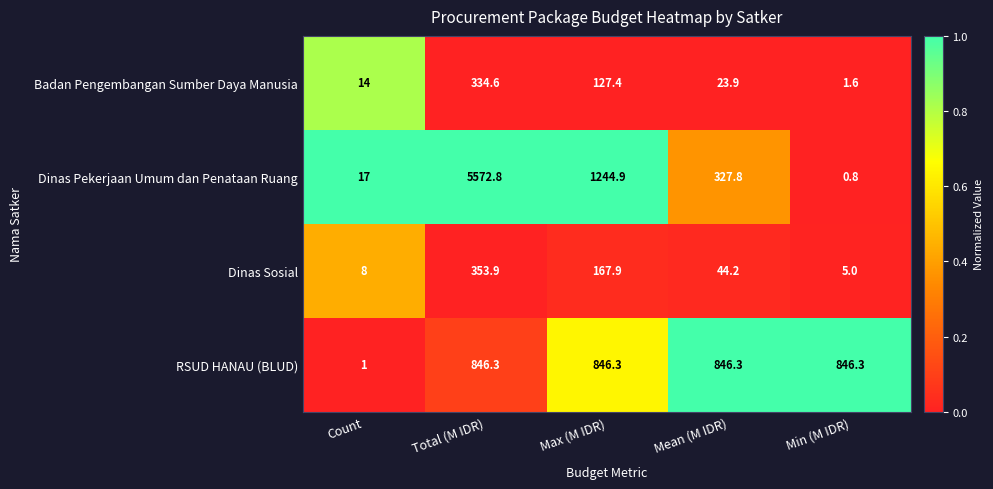

Between Max (M IDR) and Min (M IDR), which series saw the biggest shift?

Dinas Pekerjaan Umum dan Penataan Ruang